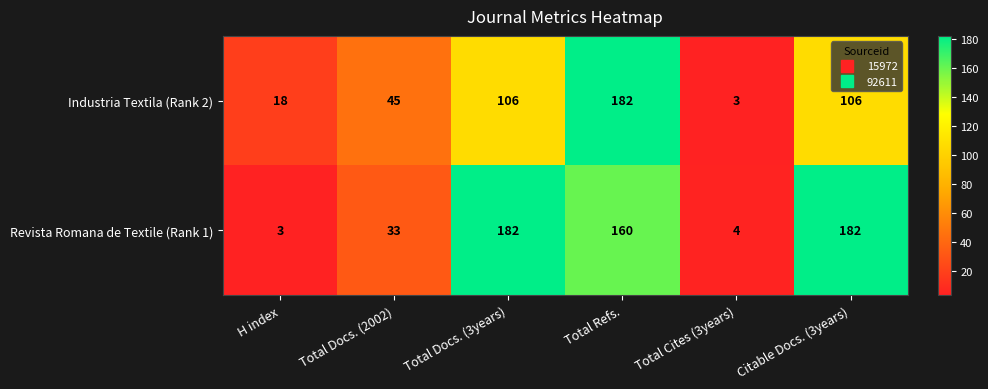

Where is Revista Romana de Textile (Rank 1) nearest to the value 92?

Total Docs. (2002)